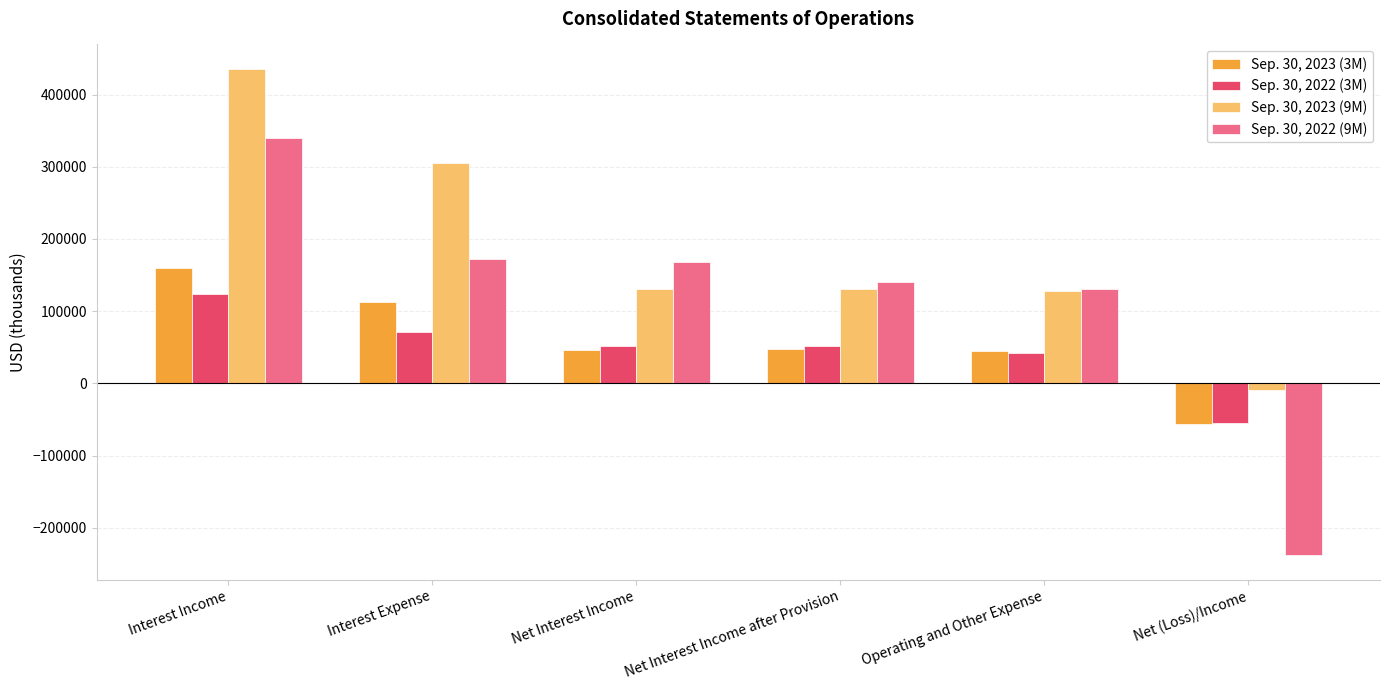

Between Interest Expense and Operating and Other Expense, which series saw the biggest shift?

Sep. 30, 2023 (9M)